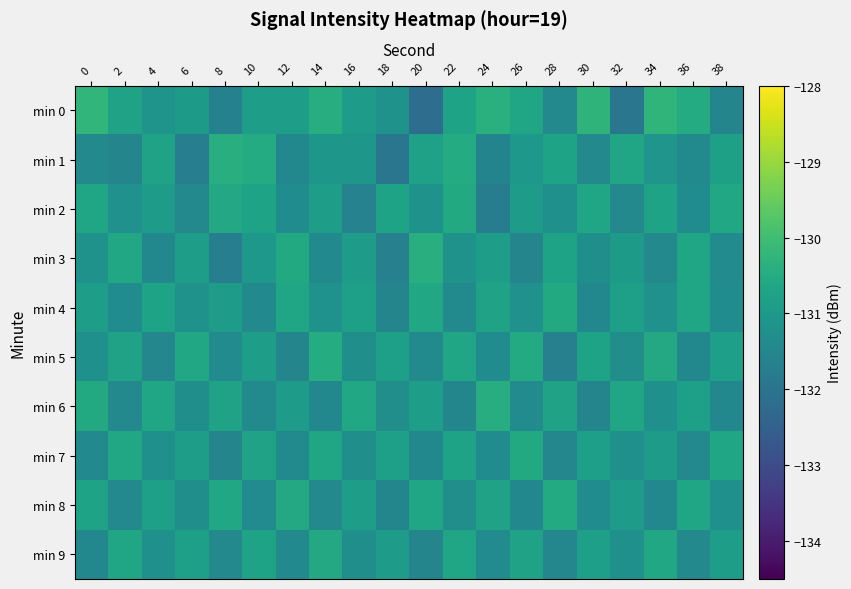

Which series has the largest range (max minus min)?

min 0